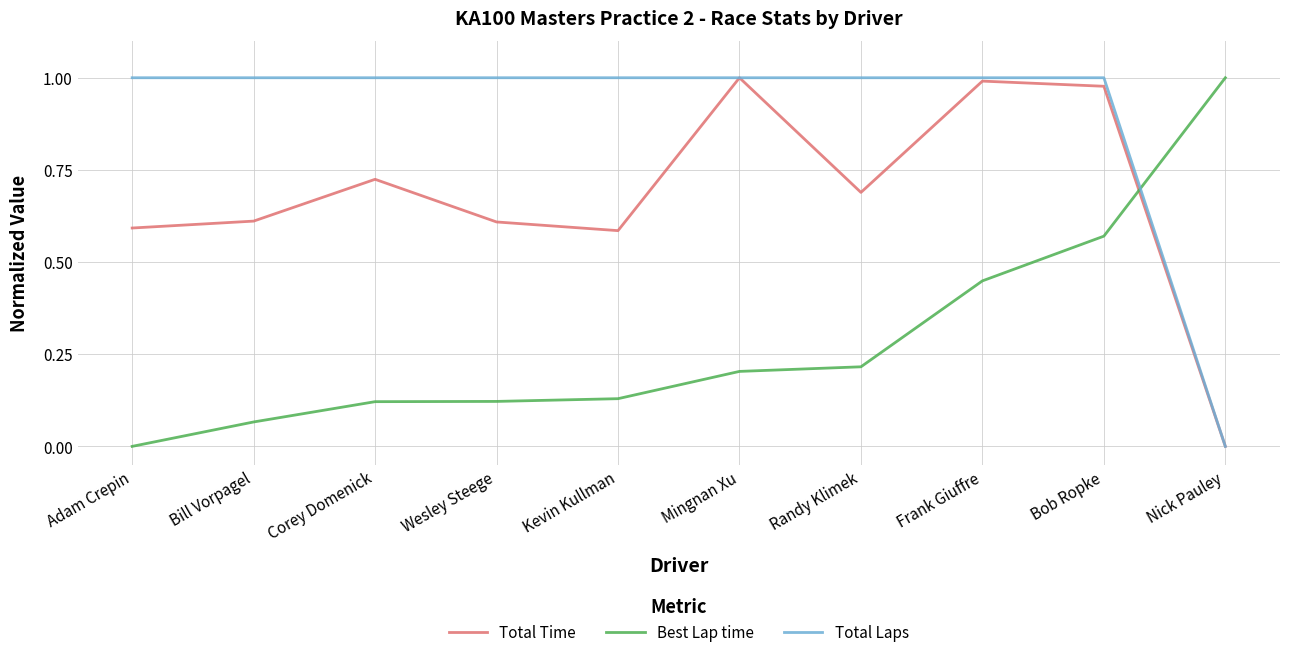

Between Corey Domenick and Bob Ropke, which series saw the biggest shift?

Best Lap time